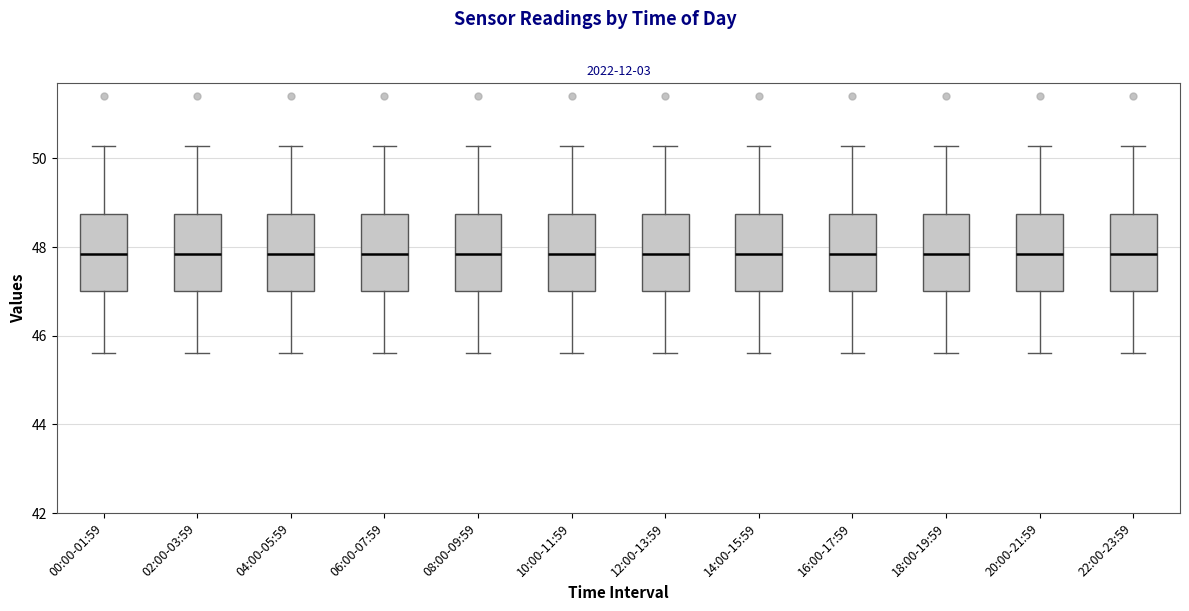

Where is the lower edge of the box for 10:00-11:59 on the y-axis? The values are not printed on the chart, so give them approximately, as read against the axis.

47.0